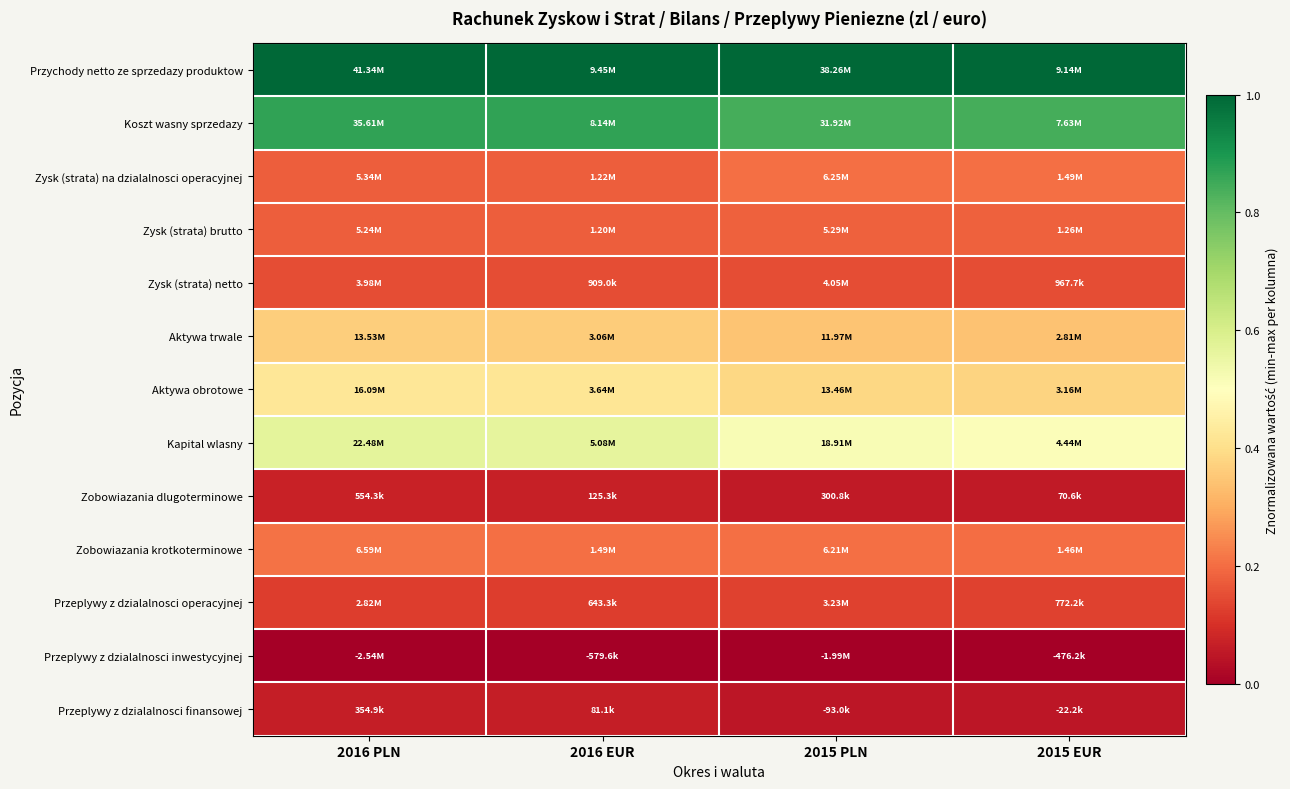

At 2016 EUR, list the series in order from largest to smallest.

Przychody netto ze sprzedazy produktow, Koszt wasny sprzedazy, Kapital wlasny, Aktywa obrotowe, Aktywa trwale, Zobowiazania krotkoterminowe, Zysk (strata) na dzialalnosci operacyjnej, Zysk (strata) brutto, Zysk (strata) netto, Przeplywy z dzialalnosci operacyjnej, Zobowiazania dlugoterminowe, Przeplywy z dzialalnosci finansowej, Przeplywy z dzialalnosci inwestycyjnej